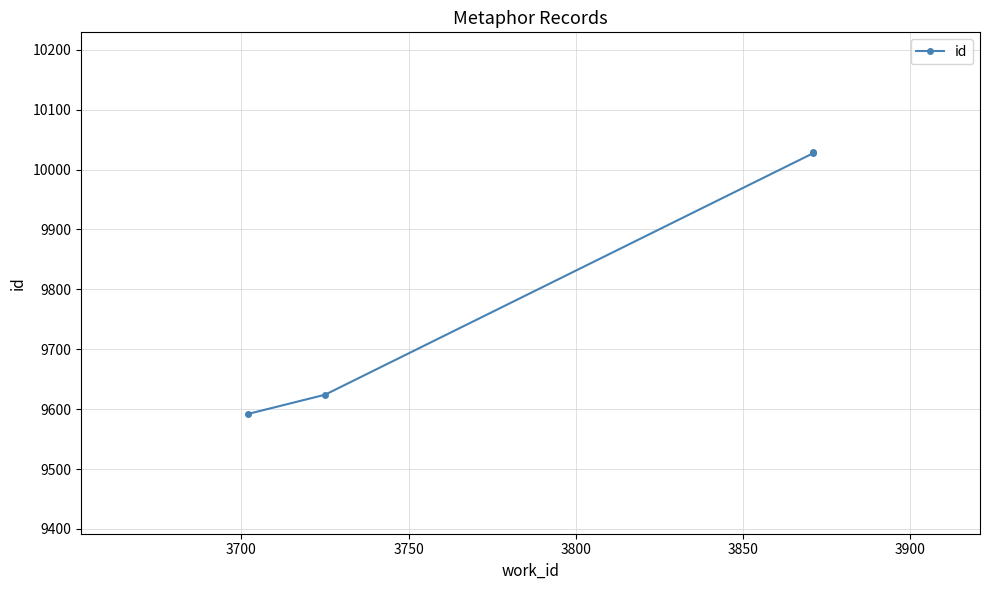

What is the minimum value shown in the chart?

9592